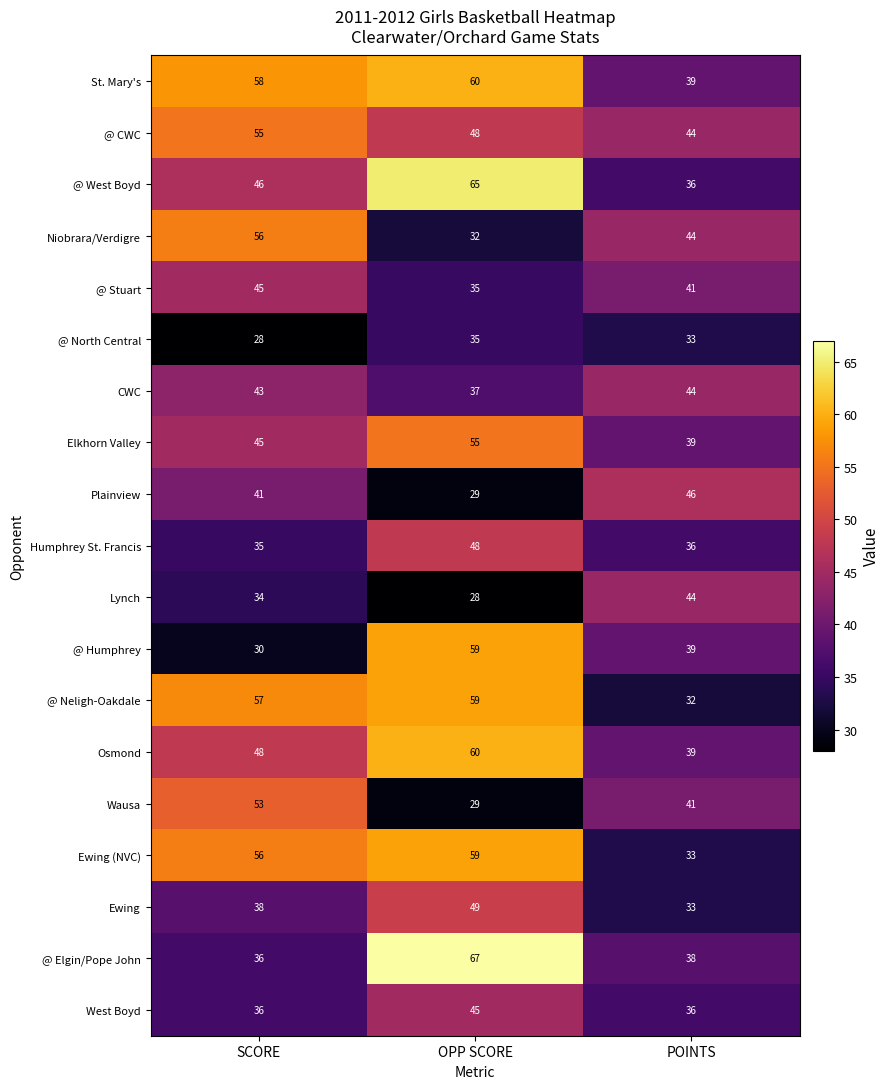

How many data points does each series have?

3